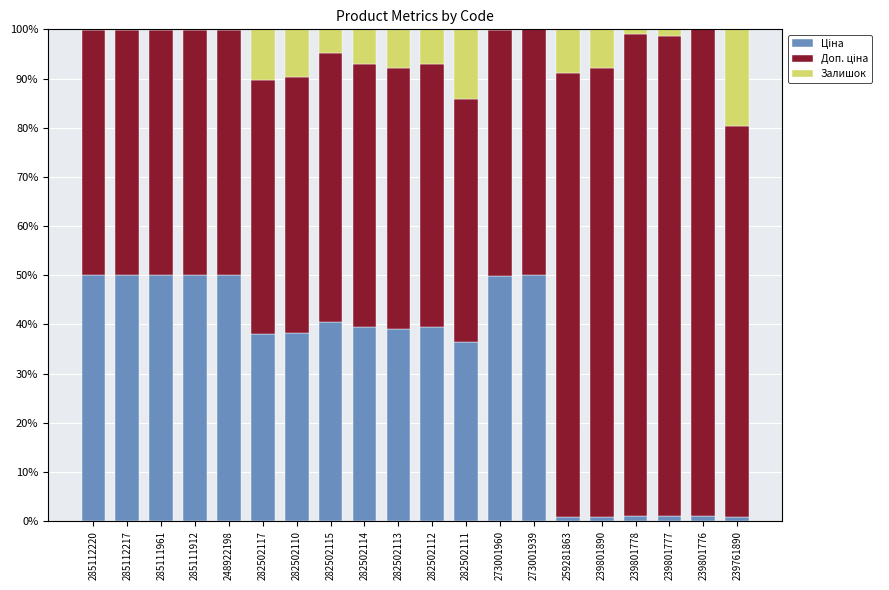

What is the total value across all series at 282502111?

100.0